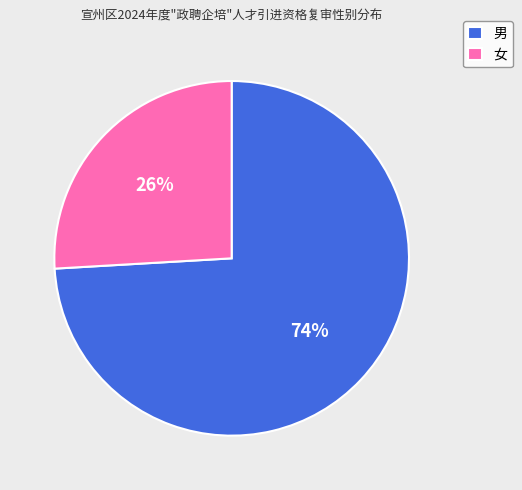

Does 男 account for over 50% of the chart?

Yes